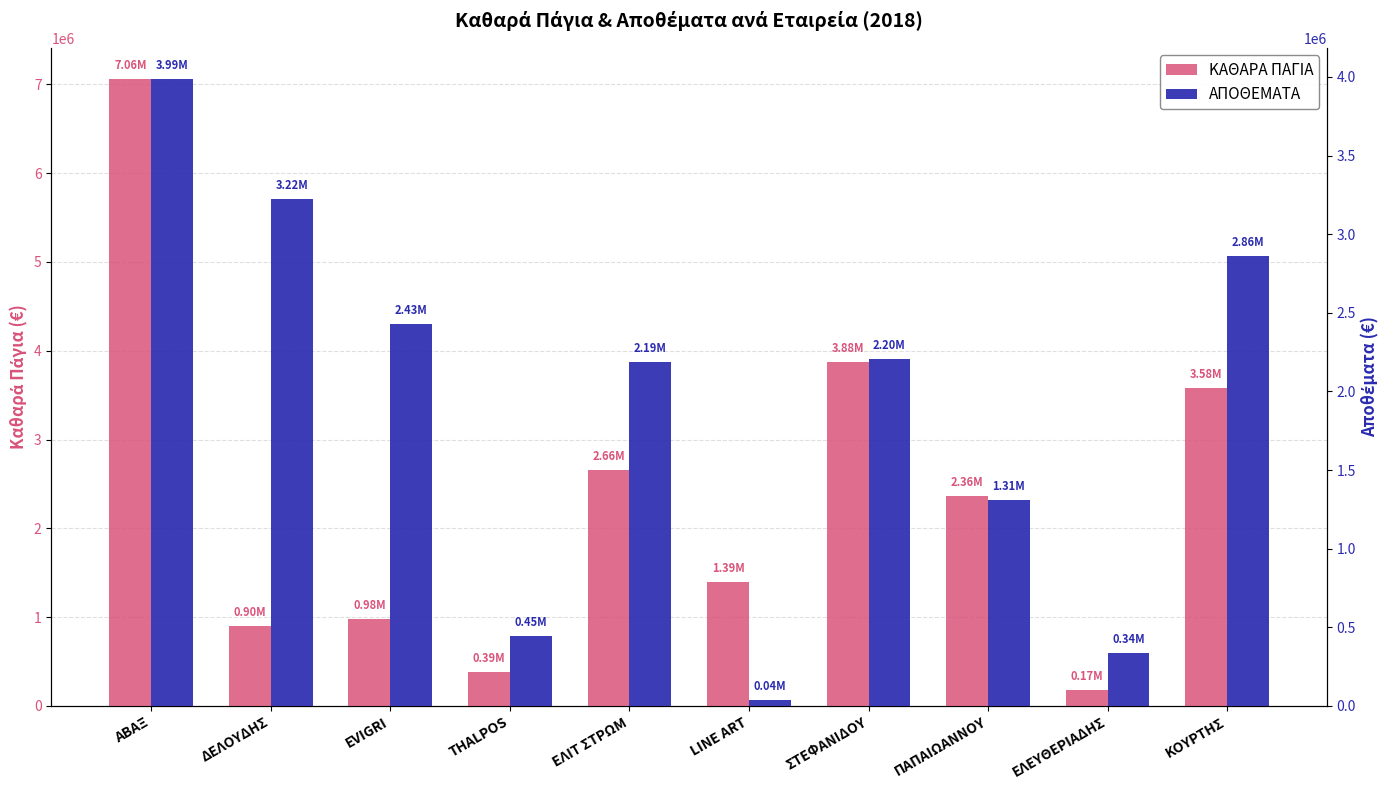

Reading left to right, extract all data points from this chart.

ΚΑΘΑΡΑ ΠΑΓΙΑ: ΑΒΑΞ=7059611	ΔΕΛΟΥΔΗΣ=901278	EVIGRI=975437	THALPOS=386163	ΕΛΙΤ ΣΤΡΩΜ=2661624	LINE ART=1393388	ΣΤΕΦΑΝΙΔΟΥ=3876192	ΠΑΠΑΙΩΑΝΝΟΥ=2364766	ΕΛΕΥΘΕΡΙΑΔΗΣ=174119	ΚΟΥΡΤΗΣ=3576970
ΑΠΟΘΕΜΑΤΑ: ΑΒΑΞ=3985993	ΔΕΛΟΥΔΗΣ=3224012	EVIGRI=2429061	THALPOS=445889	ΕΛΙΤ ΣΤΡΩΜ=2186335	LINE ART=40238	ΣΤΕΦΑΝΙΔΟΥ=2203414	ΠΑΠΑΙΩΑΝΝΟΥ=1309892	ΕΛΕΥΘΕΡΙΑΔΗΣ=336245	ΚΟΥΡΤΗΣ=2863818